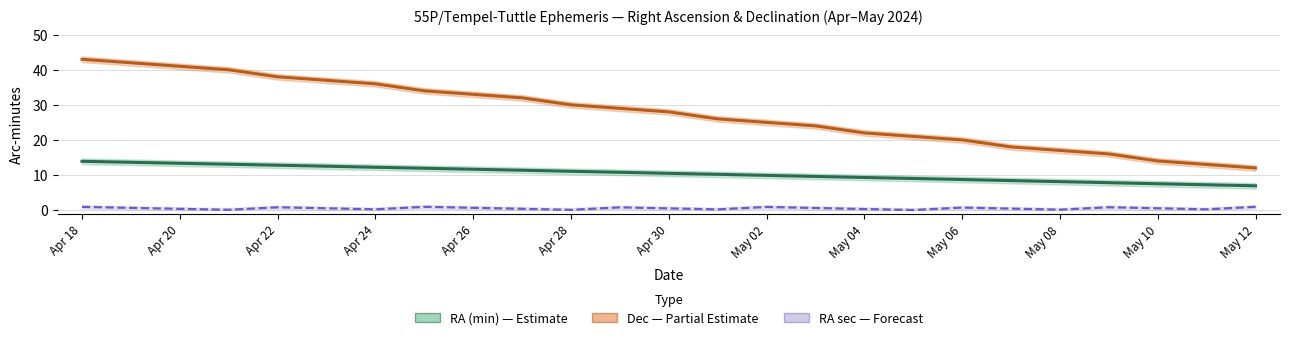

Reading left to right, extract all data points from this chart.

RA (min): 13.9	13.6	13.3	13.1	12.8	12.5	12.2	11.9	11.6	11.3	11.1	10.8	10.5	10.2	9.9	9.6	9.3	9.0	8.7	8.4	8.1	7.8	7.5	7.2	6.9
Dec (arcmin): 43.0	42.0	41.0	40.0	38.0	37.0	36.0	34.0	33.0	32.0	30.0	29.0	28.0	26.0	25.0	24.0	22.0	21.0	20.0	18.0	17.0	16.0	14.0	13.0	12.0
RA sec (scaled): 0.9	0.6	0.3	0.1	0.8	0.5	0.2	0.9	0.6	0.3	0.1	0.8	0.5	0.2	0.9	0.6	0.3	0.0	0.7	0.4	0.1	0.8	0.5	0.2	0.9